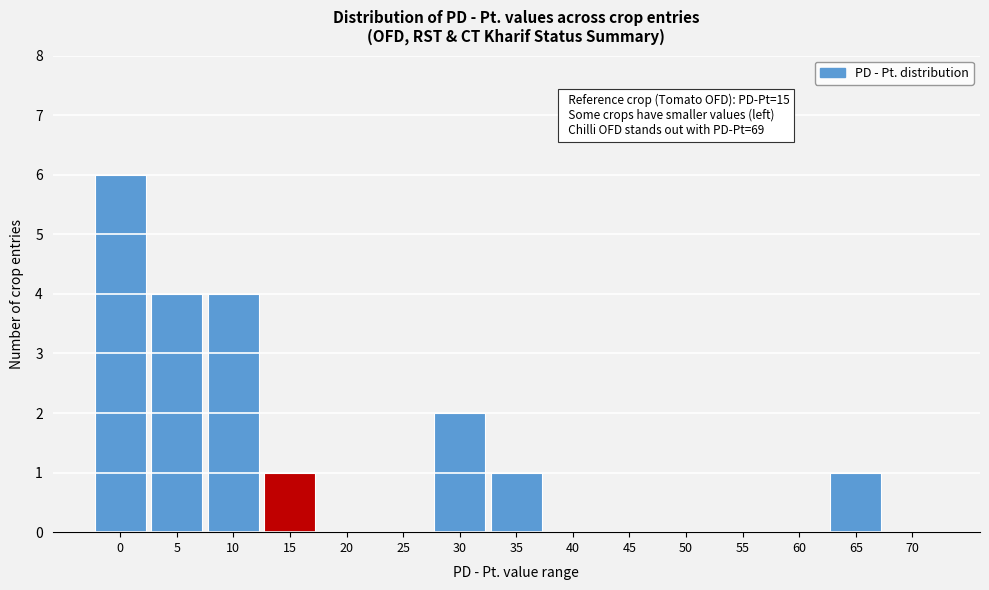

Reading left to right, what are all the values shown in this chart?

0=6	5=4	10=4	15=1	20=0	25=0	30=2	35=1	40=0	45=0	50=0	55=0	60=0	65=1	70=0